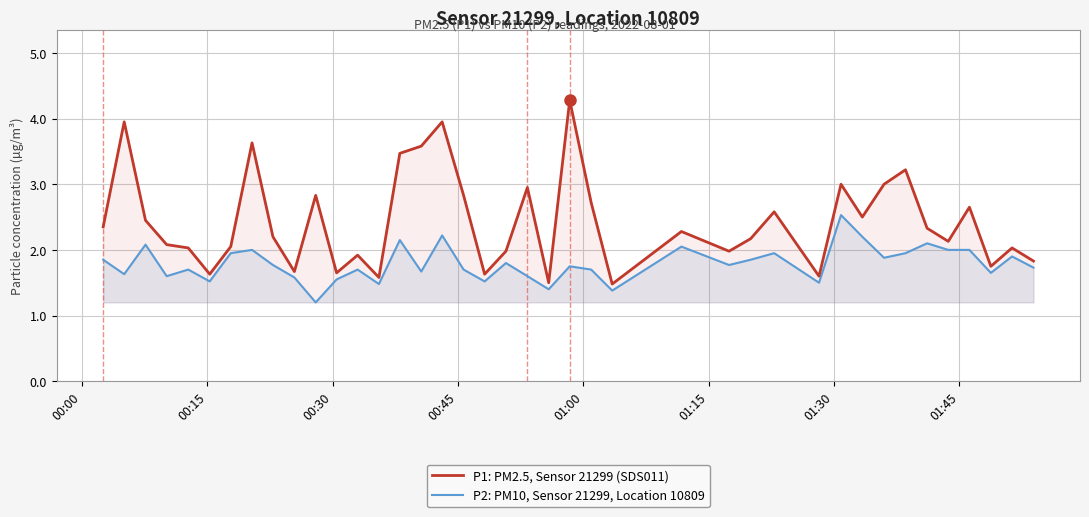

What is the minimum value shown in the chart?

1.2